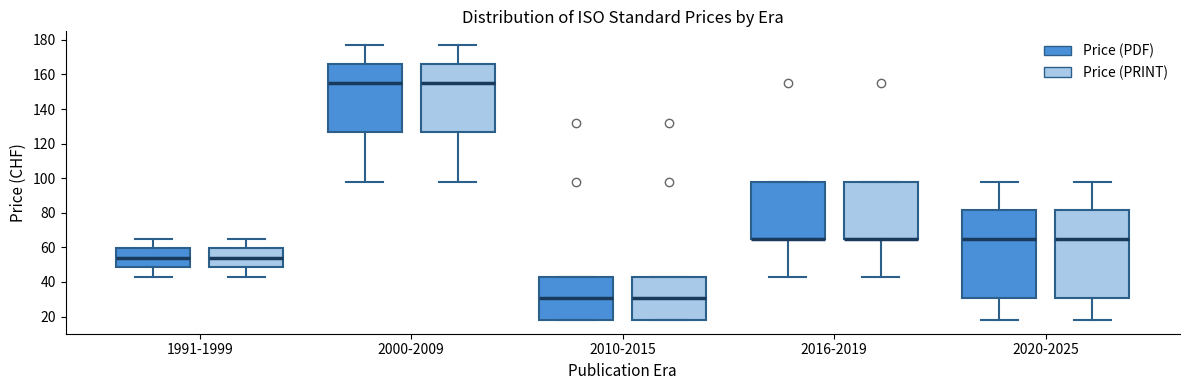

Reading left to right, read every box against the y-axis: the position of its median line, the range the box covers, and the ends of its whiskers. The values are not printed on the chart, so give them approximately, as read against the axis.

1991-1999 (Price (PDF)): median 54, box 48 to 60, whiskers 44 to 66
1991-1999 (Price (PRINT)): median 54, box 48 to 60, whiskers 44 to 66
2000-2009 (Price (PDF)): median 156, box 126 to 166, whiskers 98 to 178
2000-2009 (Price (PRINT)): median 156, box 126 to 166, whiskers 98 to 178
2010-2015 (Price (PDF)): median 30, box 18 to 44, whiskers 18 to 44
2010-2015 (Price (PRINT)): median 30, box 18 to 44, whiskers 18 to 44
2016-2019 (Price (PDF)): median 66 (drawn on the box's lower edge), box 66 to 98, whiskers 44 to 98
2016-2019 (Price (PRINT)): median 66 (drawn on the box's lower edge), box 66 to 98, whiskers 44 to 98
2020-2025 (Price (PDF)): median 66, box 30 to 82, whiskers 18 to 98
2020-2025 (Price (PRINT)): median 66, box 30 to 82, whiskers 18 to 98